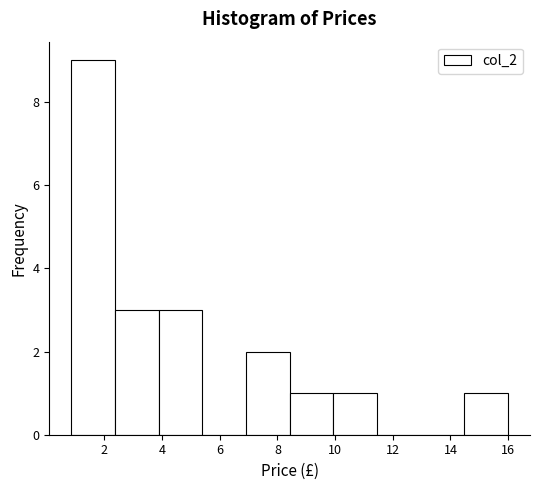

Over which range of the x-axis is the bar tallest?

0.8 to 2.4